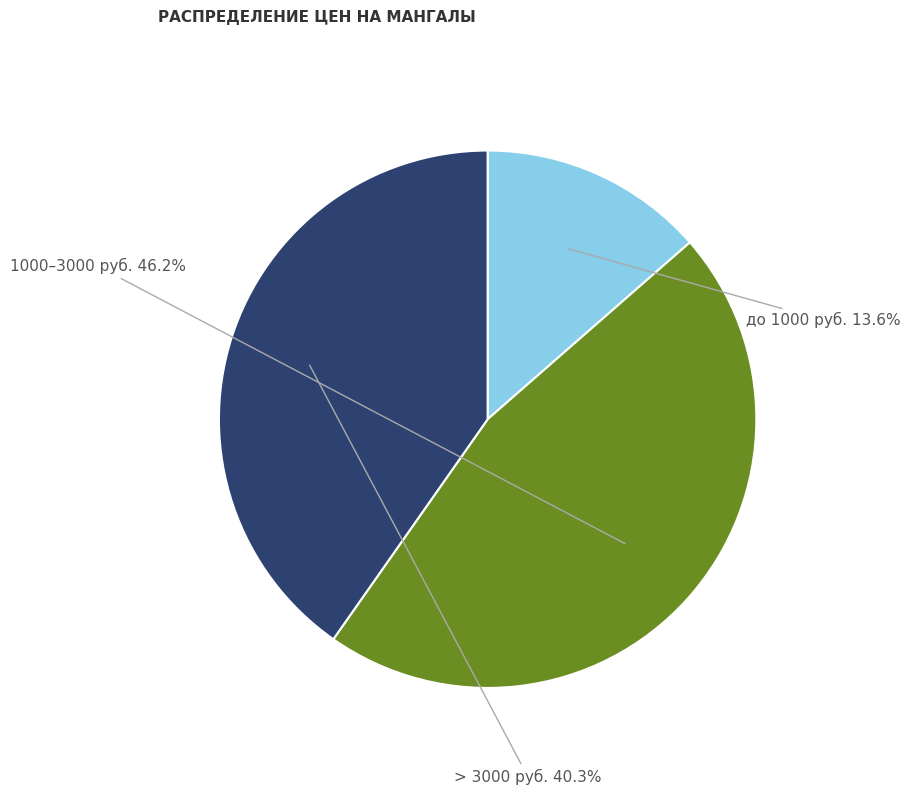

Does any single category account for the majority?

No